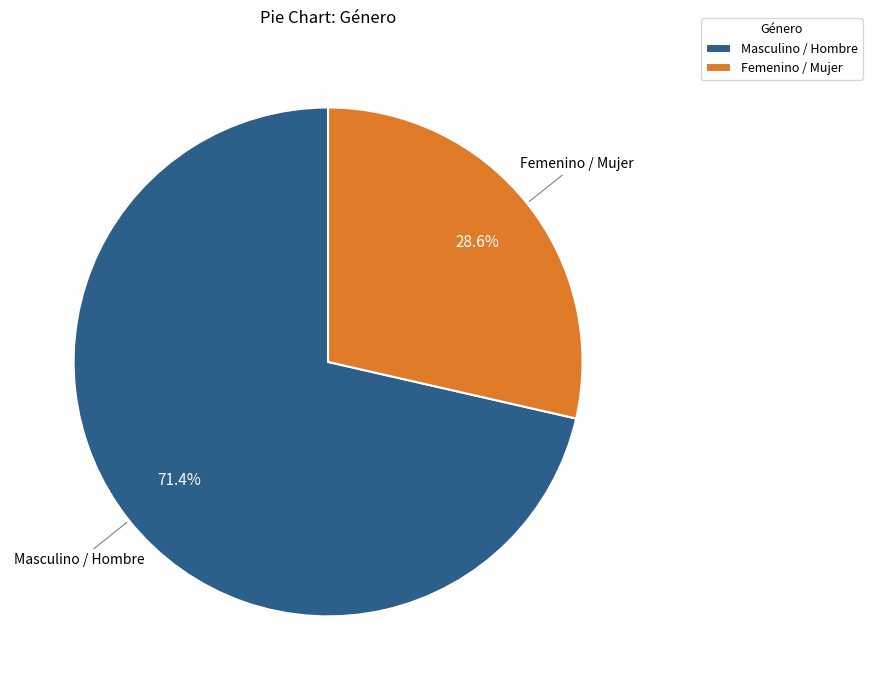

What is the smallest slice in the pie chart?

Femenino / Mujer